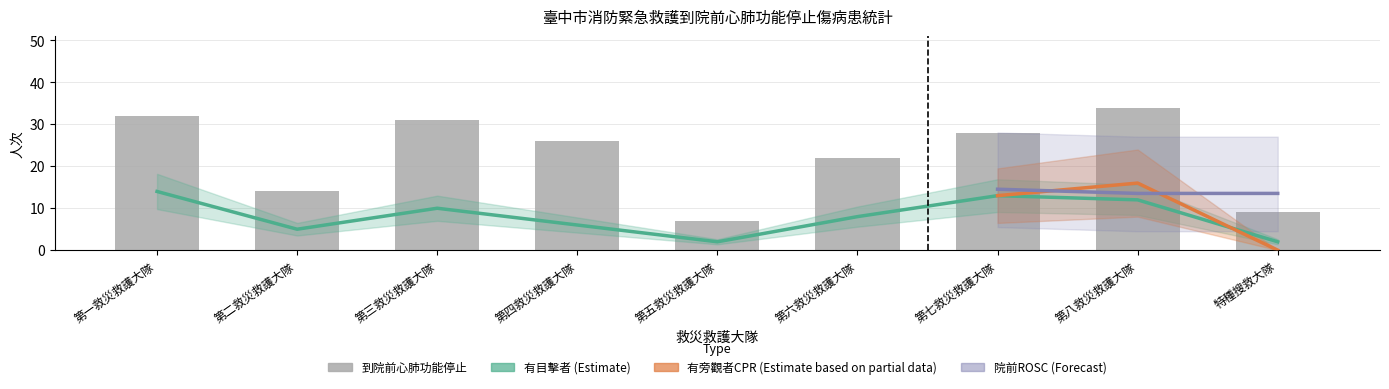

What is the value of the 有目擊者 bar at the 9th from the left?

2